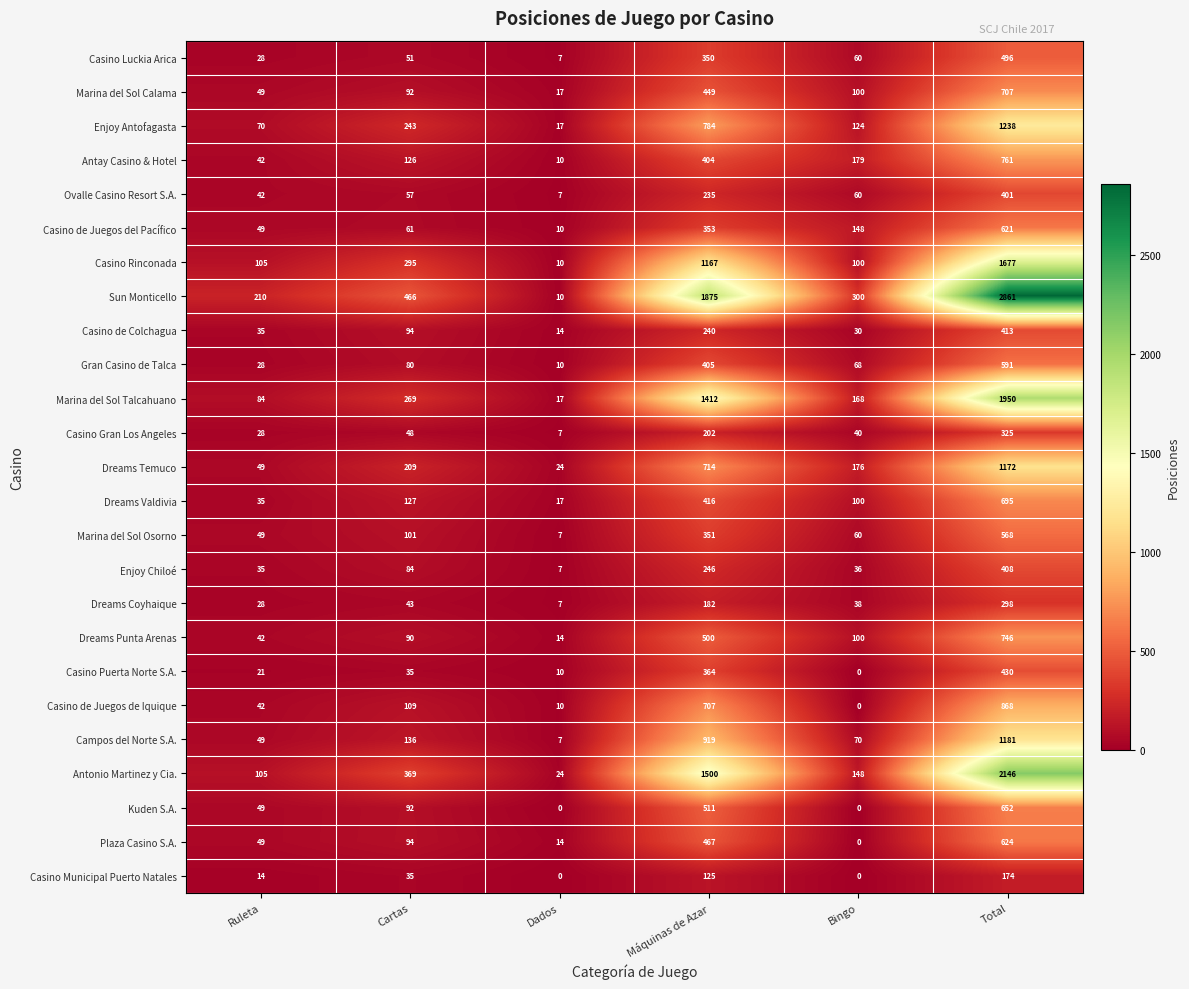

What is the maximum value shown in the chart?

2861